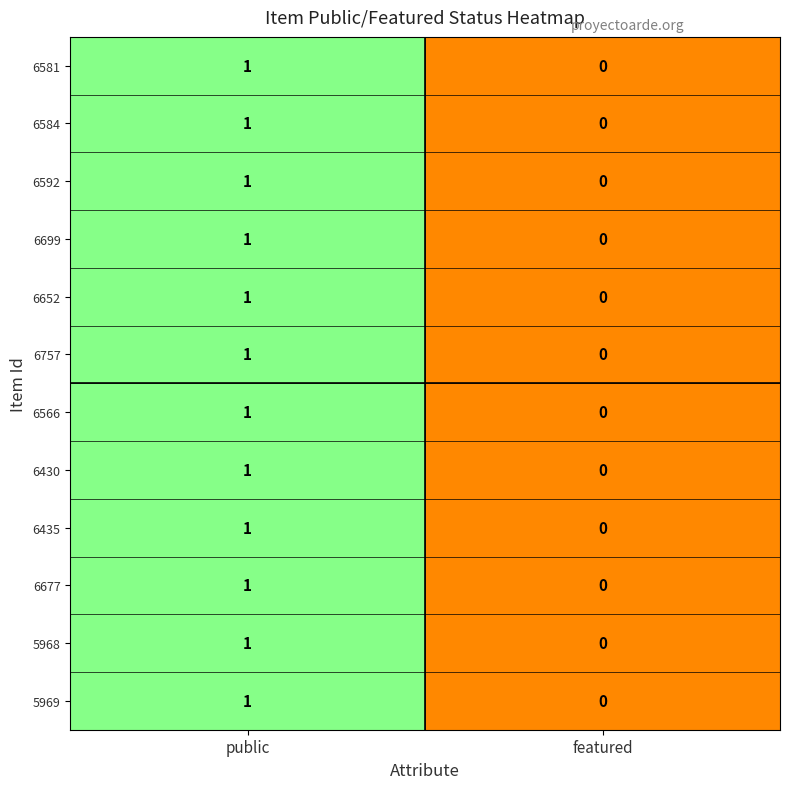

Reading left to right, list all the values displayed in this chart.

6581: 1	0
6584: 1	0
6592: 1	0
6699: 1	0
6652: 1	0
6757: 1	0
6566: 1	0
6430: 1	0
6435: 1	0
6677: 1	0
5968: 1	0
5969: 1	0